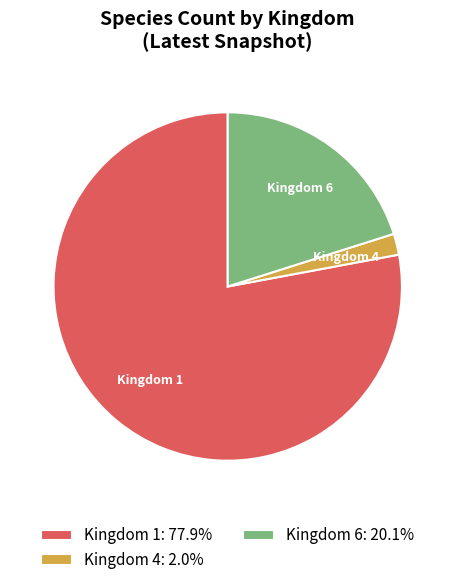

How many segments does this pie chart have?

3